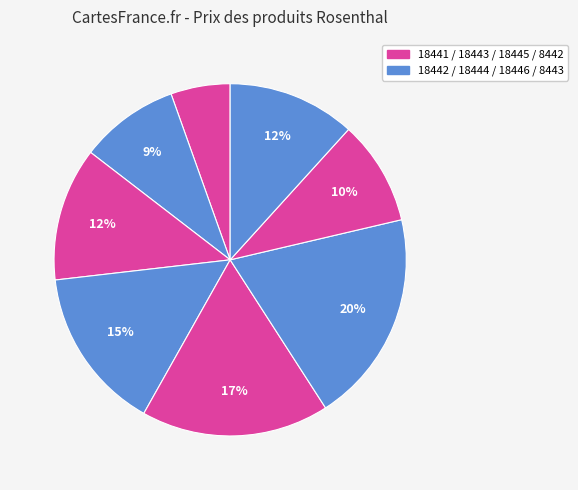

How many slices are in this pie chart?

8